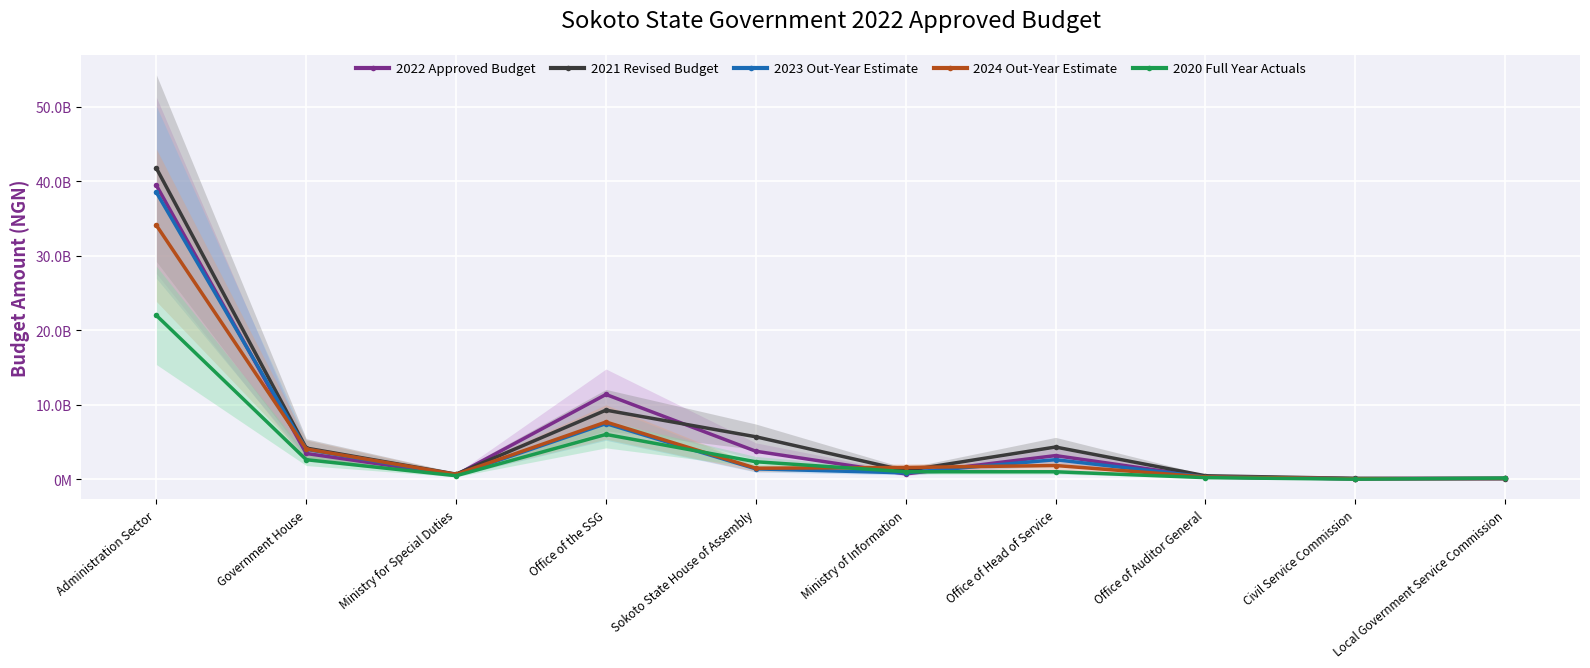

Reading left to right, extract all data points from this chart.

2022 Approved Budget: Administration Sector=39425811150.8	Government House=3455527513.4	Ministry for Special Duties=580048579.4	Office of the SSG=11378278792.8	Sokoto State House of Assembly=3758059555.0	Ministry of Information=713996932.0	Office of Head of Service=3172992673.4	Office of Auditor General=284584695.0	Civil Service Commission=66722614.5	Local Government Service Commission=110022982.5
2021 Revised Budget: Administration Sector=41729463021.9	Government House=4181305447.8	Ministry for Special Duties=686296441.4	Office of the SSG=9271723517.5	Sokoto State House of Assembly=5699284147.5	Ministry of Information=1144220533.8	Office of Head of Service=4320992673.4	Office of Auditor General=465592945.6	Civil Service Commission=115383175.0	Local Government Service Commission=74373936.3
2023 Out-Year Estimate: Administration Sector=38487458153.5	Government House=4019907750.6	Ministry for Special Duties=581102001.5	Office of the SSG=7467936450.0	Sokoto State House of Assembly=1391467208.5	Ministry of Information=858996932.0	Office of Head of Service=2621992673.4	Office of Auditor General=312584695.0	Civil Service Commission=79547976.6	Local Government Service Commission=114522982.5
2024 Out-Year Estimate: Administration Sector=34070441069.7	Government House=4060836016.7	Ministry for Special Duties=654960714.7	Office of the SSG=7681338250.0	Sokoto State House of Assembly=1478467208.5	Ministry of Information=1578996932.0	Office of Head of Service=1841992673.4	Office of Auditor General=312584695.0	Civil Service Commission=81547976.6	Local Government Service Commission=106522982.5
2020 Full Year Actuals: Administration Sector=21985328111.5	Government House=2623267787.6	Ministry for Special Duties=472696078.2	Office of the SSG=6013834087.6	Sokoto State House of Assembly=2348190145.1	Ministry of Information=1007409298.7	Office of Head of Service=1003335472.3	Office of Auditor General=215251169.4	Civil Service Commission=10565064.3	Local Government Service Commission=156179708.9